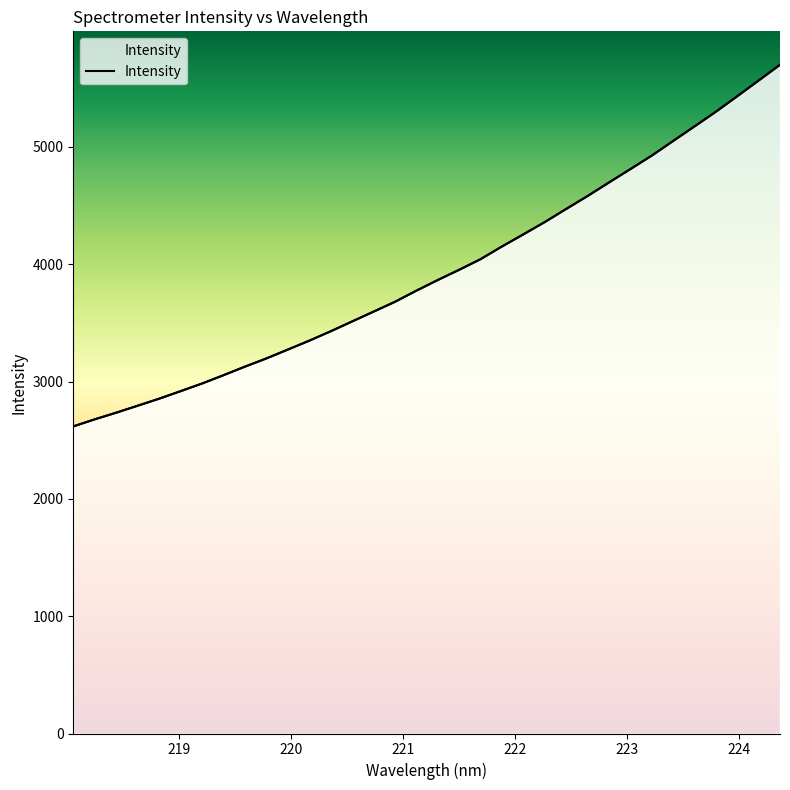

The chart shows a value of 4369.1 at 219.7801. True or false?

False